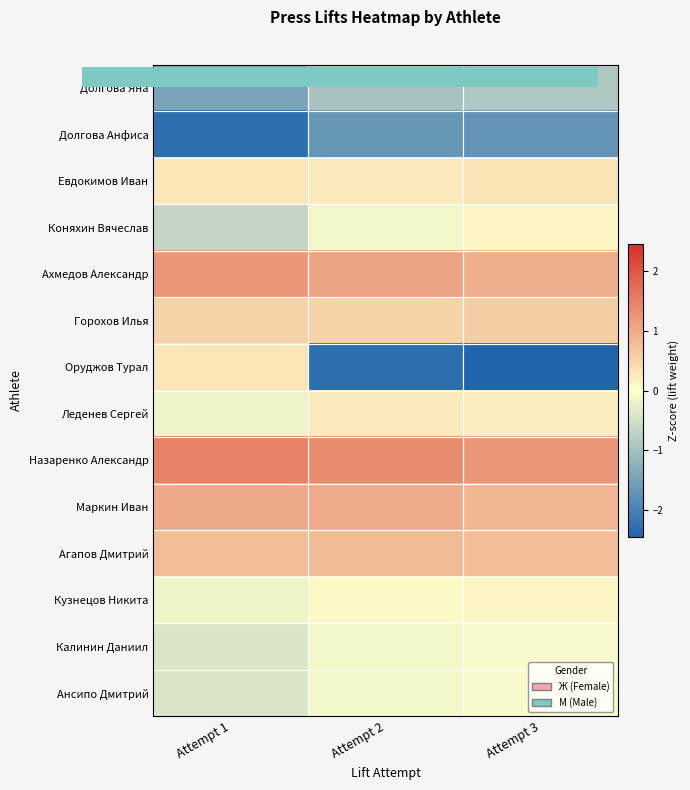

Which series changed the most between Attempt 1 and Attempt 3?

Оруджов Турал